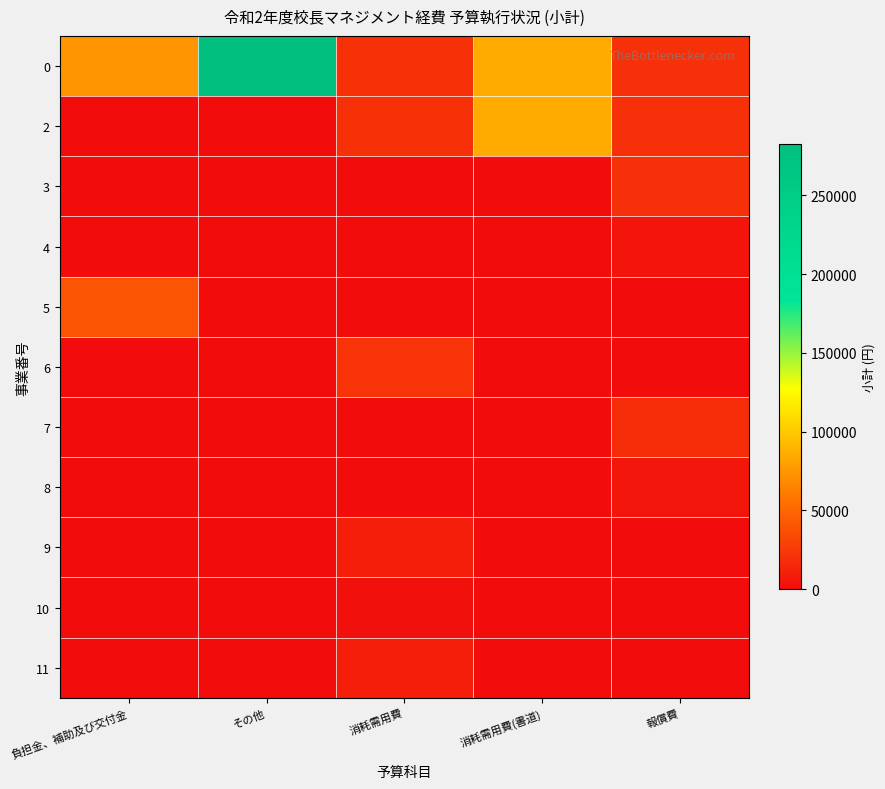

Reading left to right, extract all data points from this chart.

0: 負担金、補助及び交付金=73950	その他=282200	消耗需用費=20500	消耗需用費(書道)=85000	報償費=20000
2: 負担金、補助及び交付金=0	その他=0	消耗需用費=20500	消耗需用費(書道)=85000	報償費=20000
3: 負担金、補助及び交付金=0	その他=0	消耗需用費=0	消耗需用費(書道)=0	報償費=20000
4: 負担金、補助及び交付金=0	その他=0	消耗需用費=0	消耗需用費(書道)=0	報償費=5000
5: 負担金、補助及び交付金=40000	その他=0	消耗需用費=0	消耗需用費(書道)=0	報償費=0
6: 負担金、補助及び交付金=0	その他=0	消耗需用費=22000	消耗需用費(書道)=0	報償費=0
7: 負担金、補助及び交付金=0	その他=0	消耗需用費=0	消耗需用費(書道)=0	報償費=18000
8: 負担金、補助及び交付金=0	その他=0	消耗需用費=0	消耗需用費(書道)=0	報償費=6000
9: 負担金、補助及び交付金=0	その他=0	消耗需用費=10000	消耗需用費(書道)=0	報償費=0
10: 負担金、補助及び交付金=0	その他=0	消耗需用費=2390	消耗需用費(書道)=0	報償費=0
11: 負担金、補助及び交付金=0	その他=0	消耗需用費=10000	消耗需用費(書道)=0	報償費=0